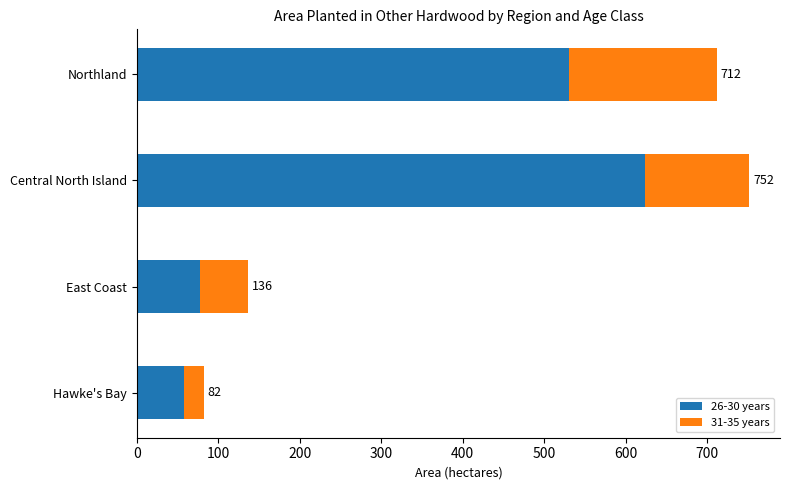

What is the highest value of the 26-30 years series?

624